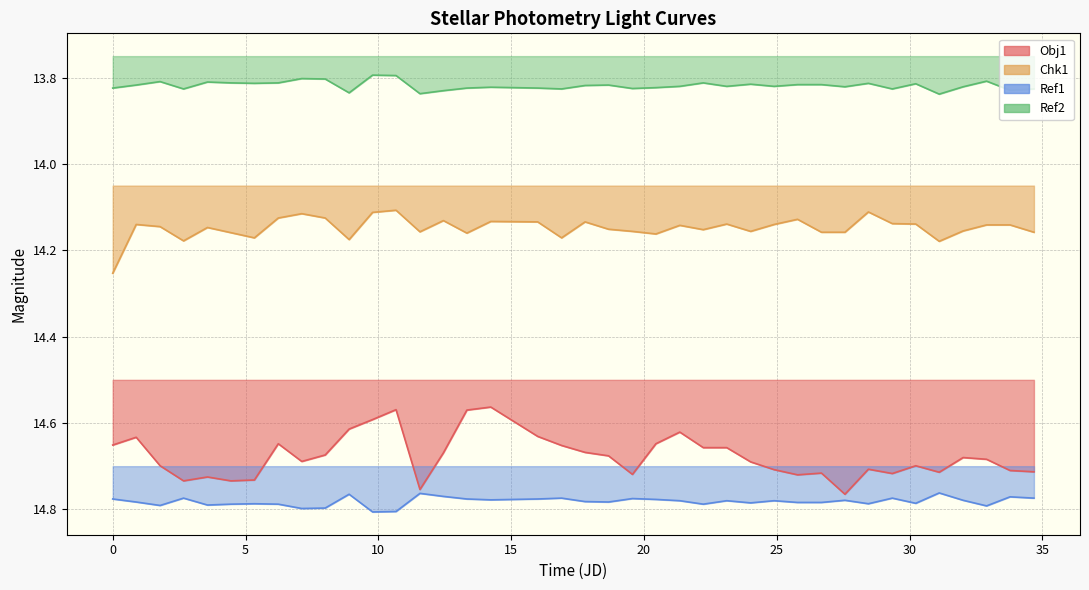

The value of Ref2 at 30 is 13.8. True or false?

True